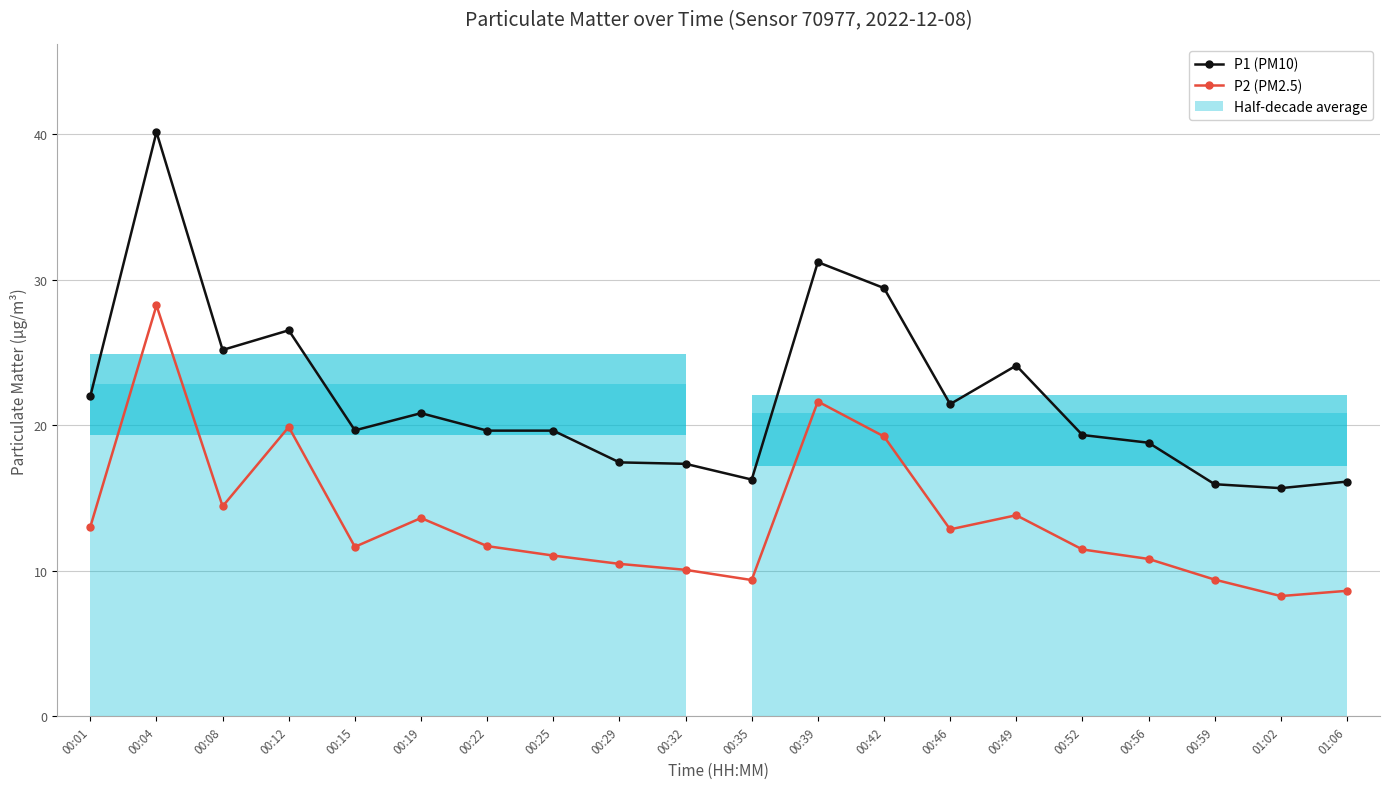

What is the approximate value of P2 (PM2.5) at 00:42?

19.2